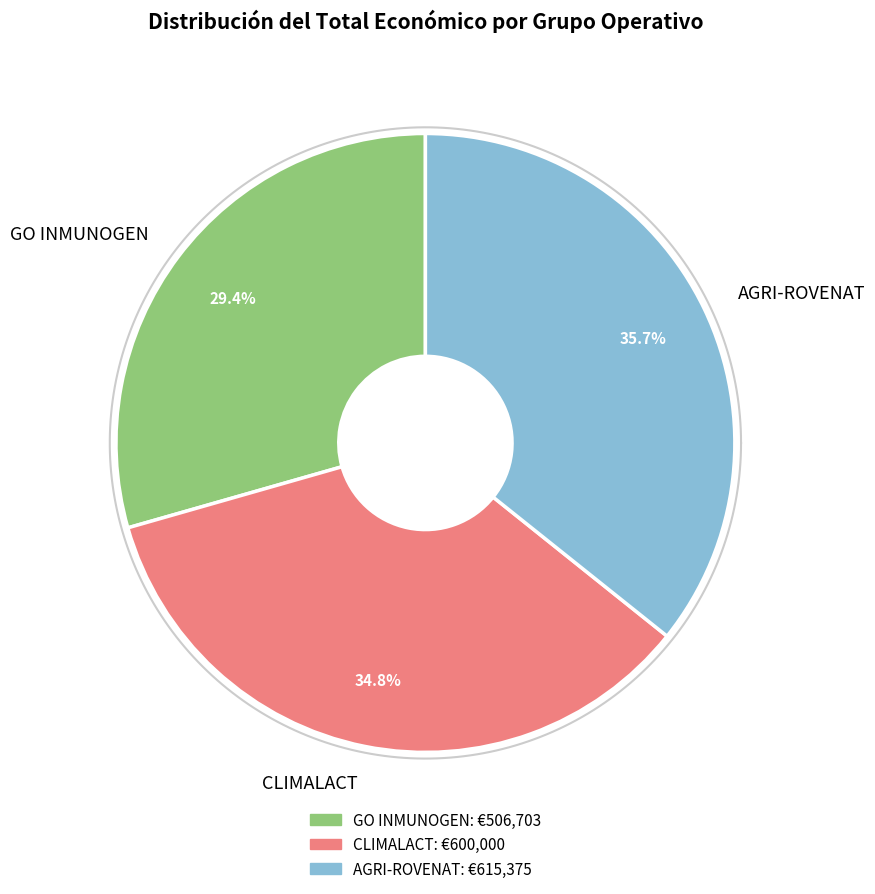

To the nearest percent, what is the combined percentage of CLIMALACT and GO INMUNOGEN?

64%